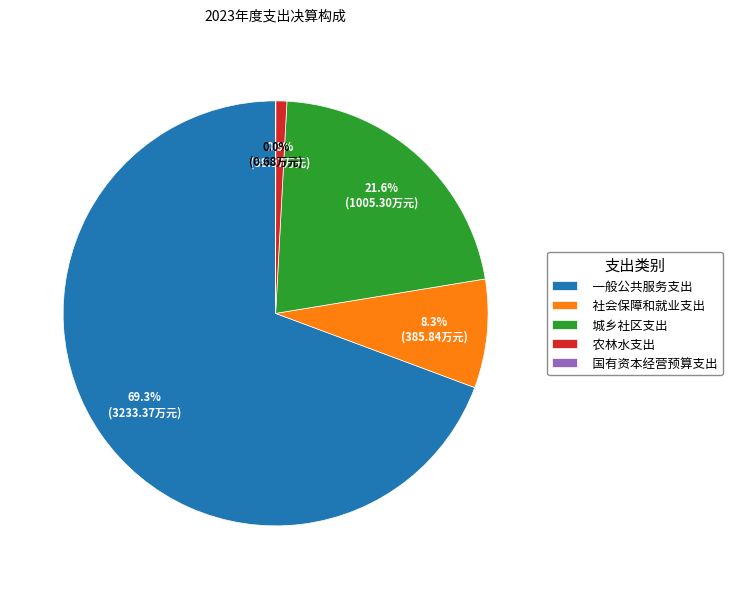

Is the sum of 一般公共服务支出 and 城乡社区支出 greater than half?

Yes